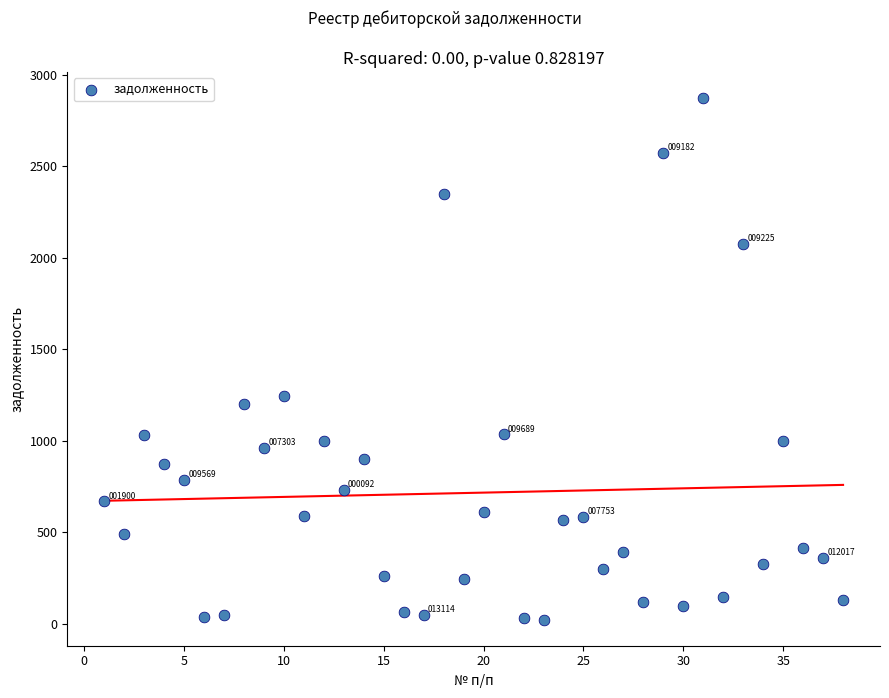

What is the range of X values (max minus min)?

37.0